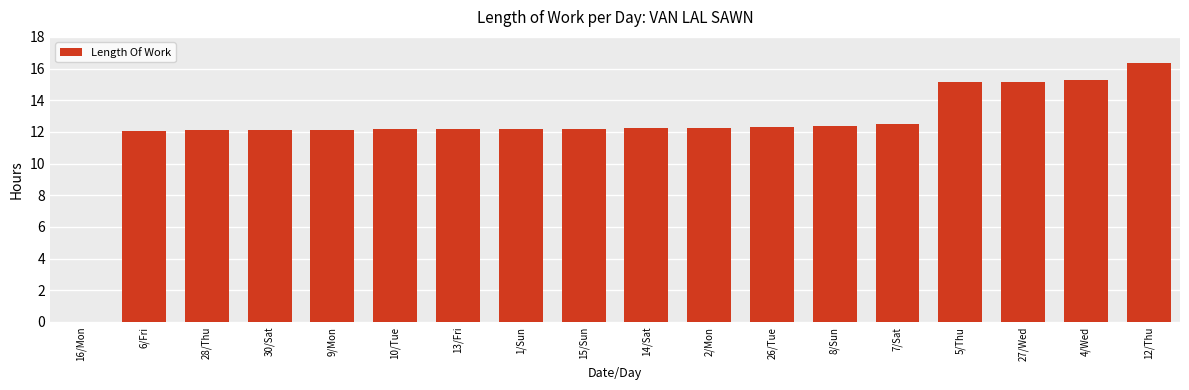

The value at 10/Tue is 19.4. True or false?

False